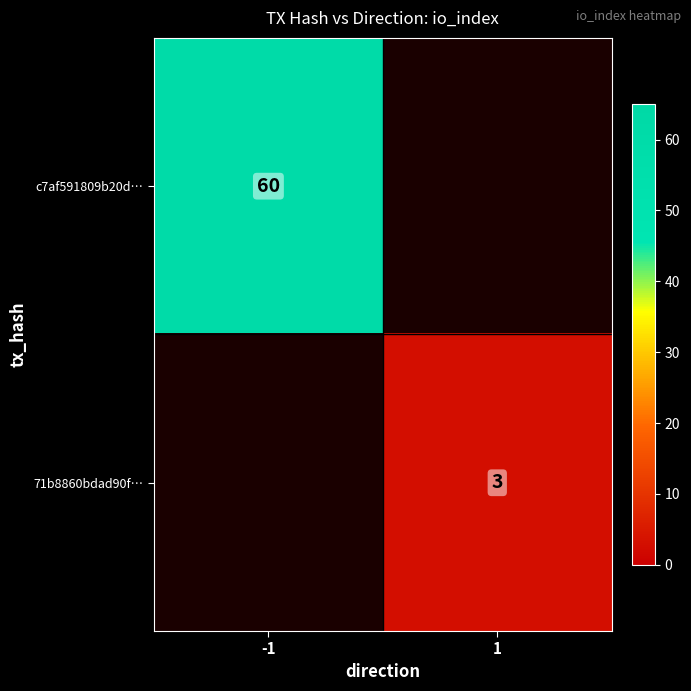

The value of c7af591809b20d… at -1 is 60. True or false?

True